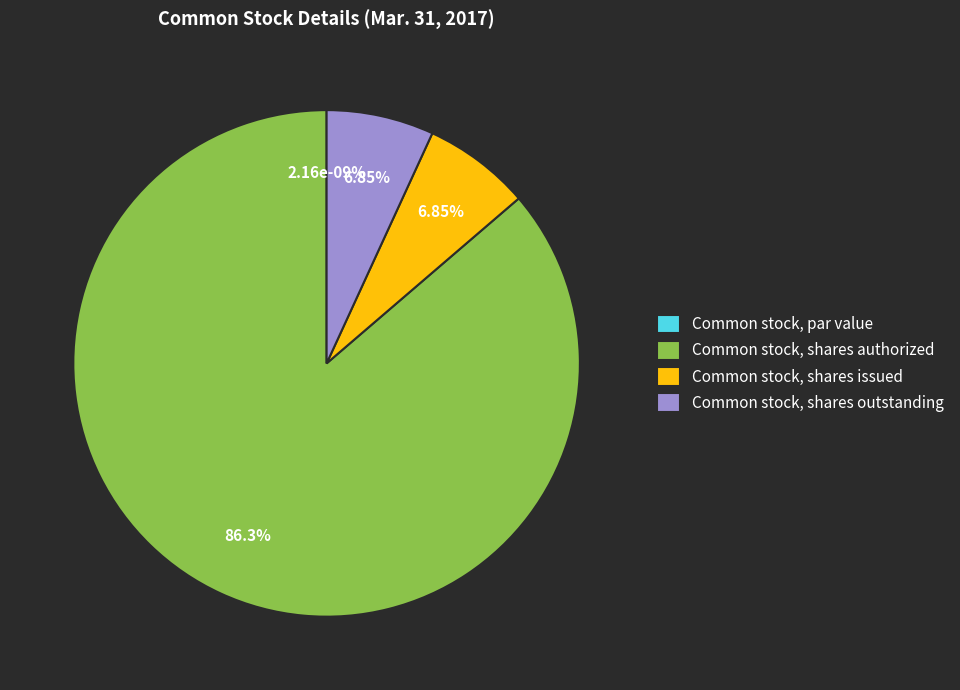

Is it true that Common stock, shares outstanding is 7% of the pie?

True